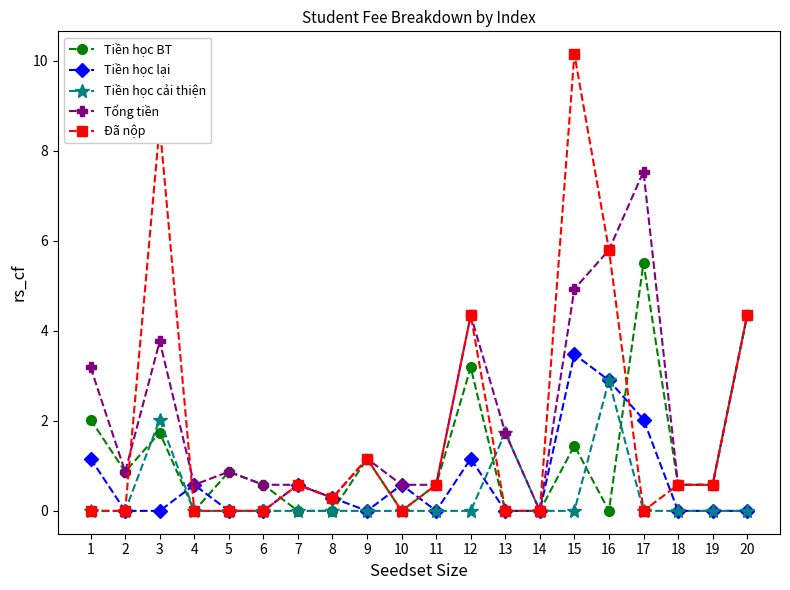

True or false: Tổng tiền has more than 0 points higher than both neighbors.

True